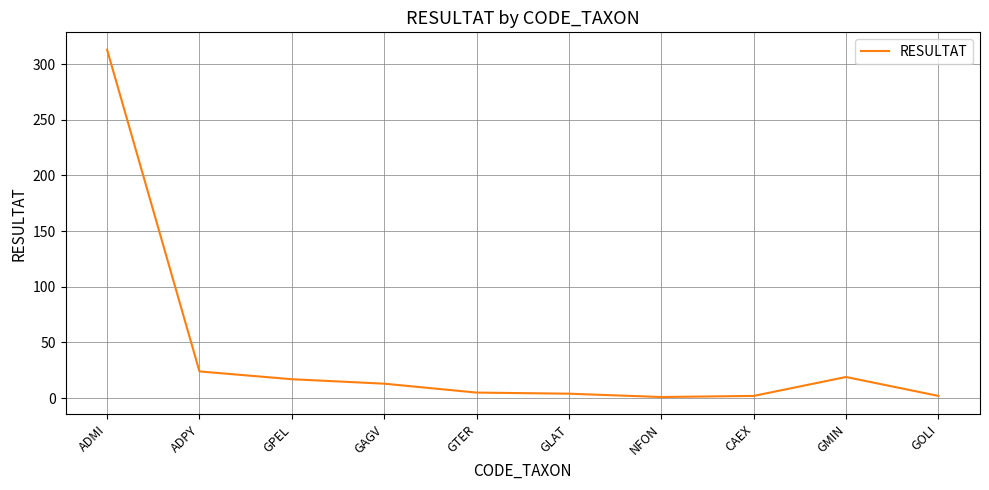

At which label is the value closest to 157?

ADPY